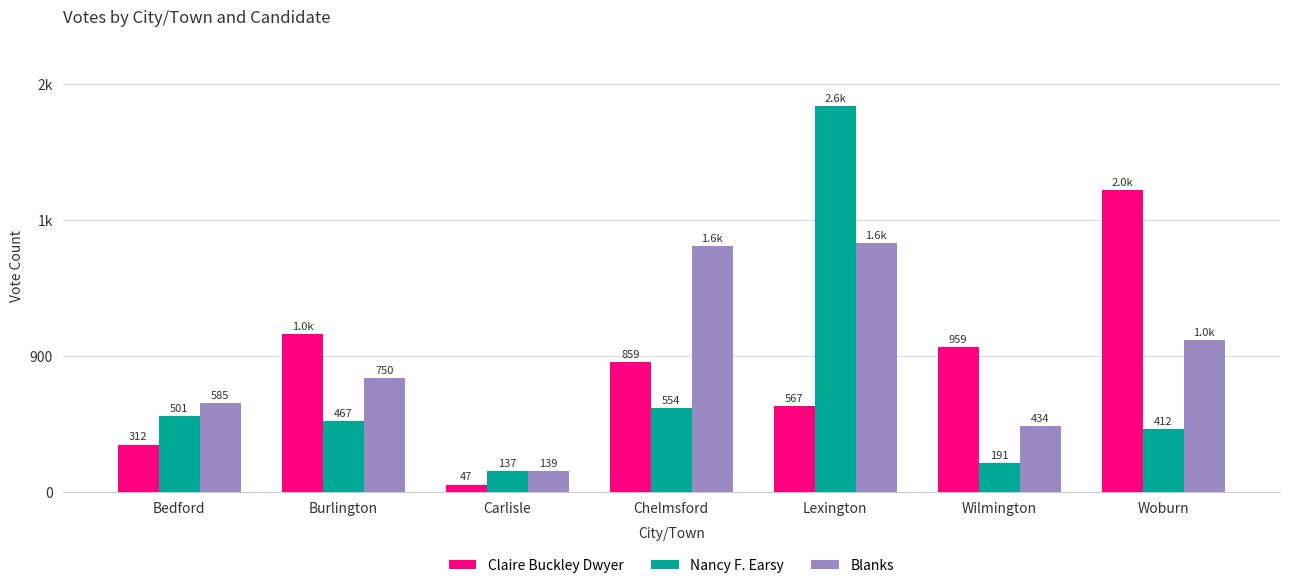

Which category has the lowest value across all series?

Carlisle